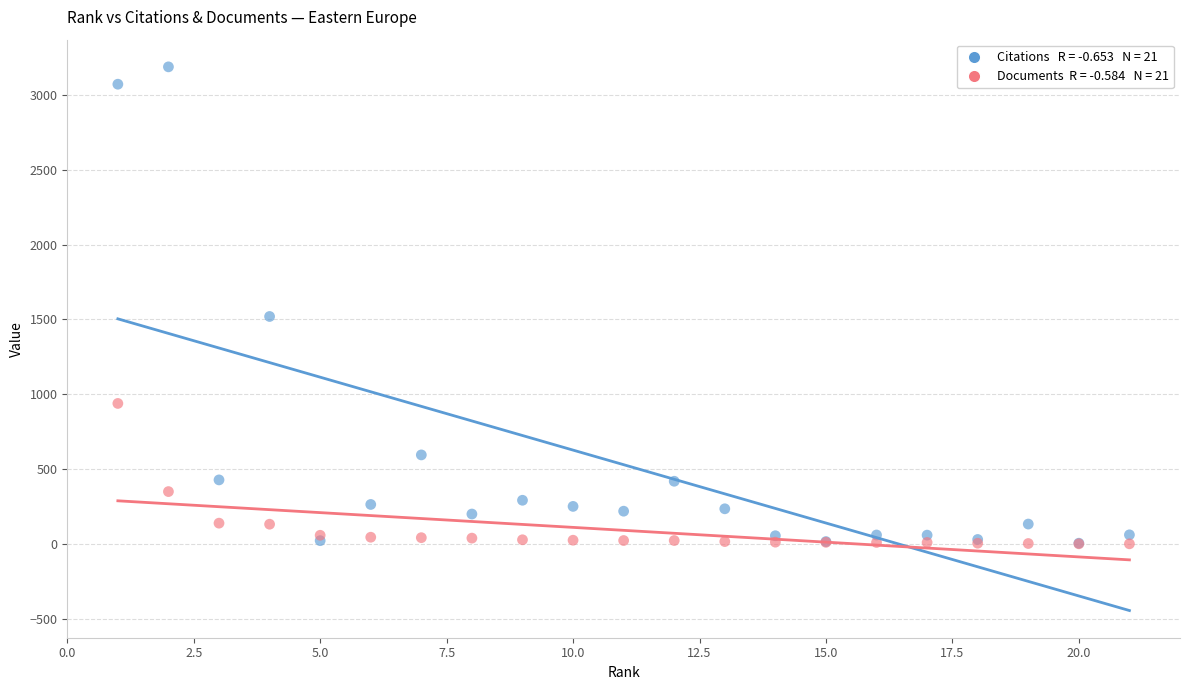

Across all series, what Y value is closest to 1594?

1520